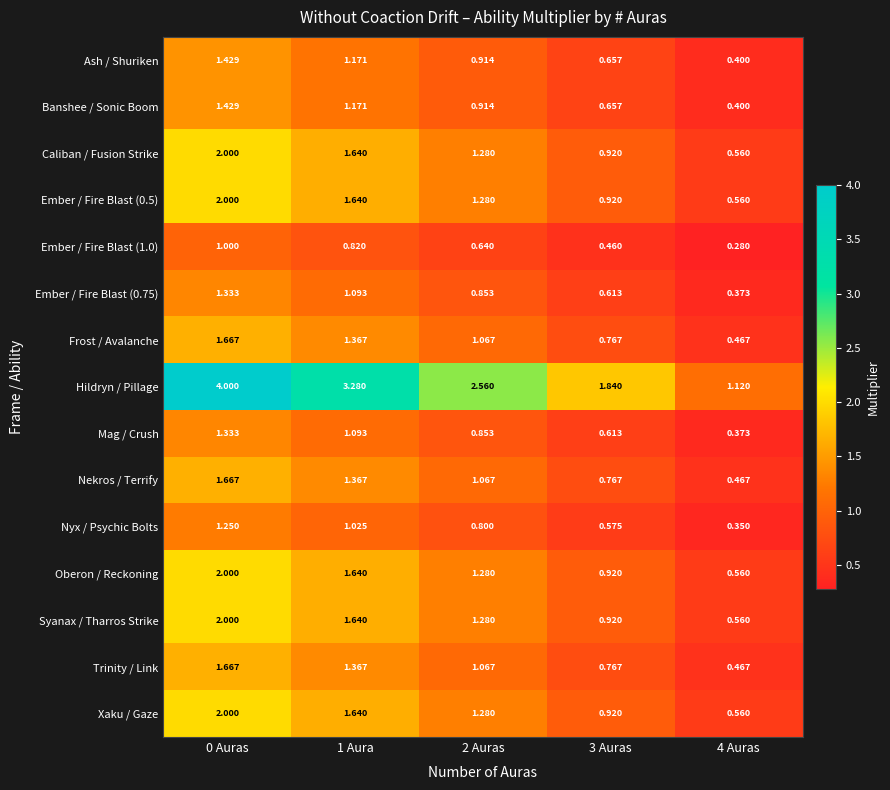

Is the value of Frost / Avalanche at 0 Auras greater than the value of Nyx / Psychic Bolts at 3 Auras?

Yes